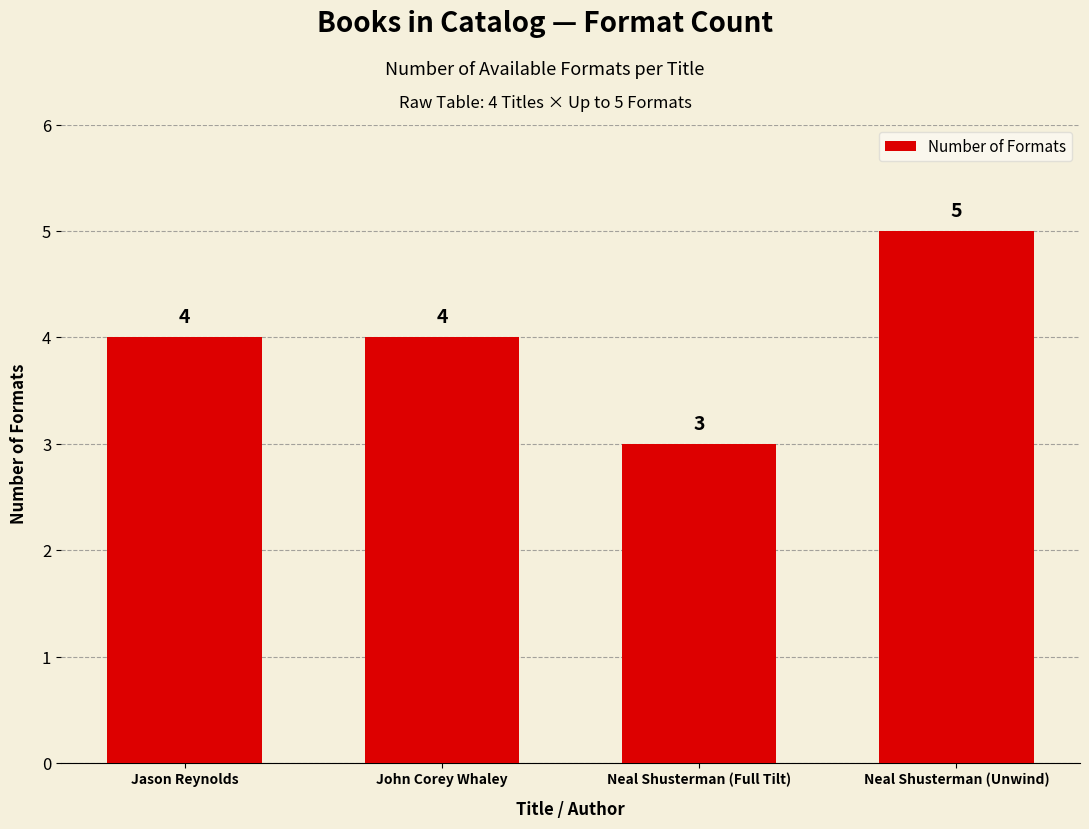

What is the sum of all values?

16